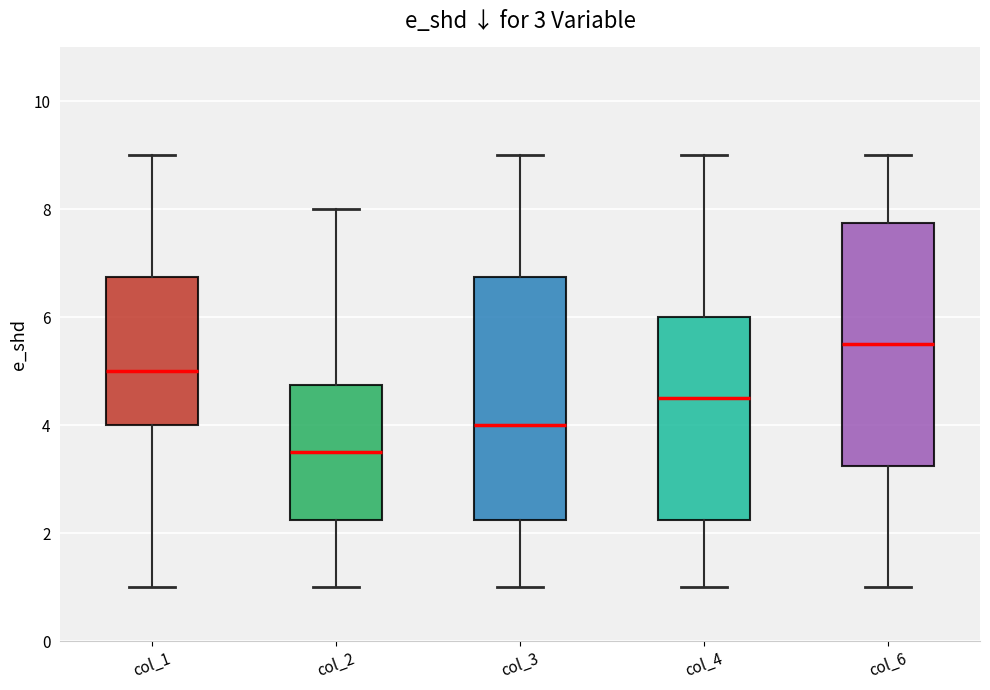

Which box has the lowest median line?

col_2